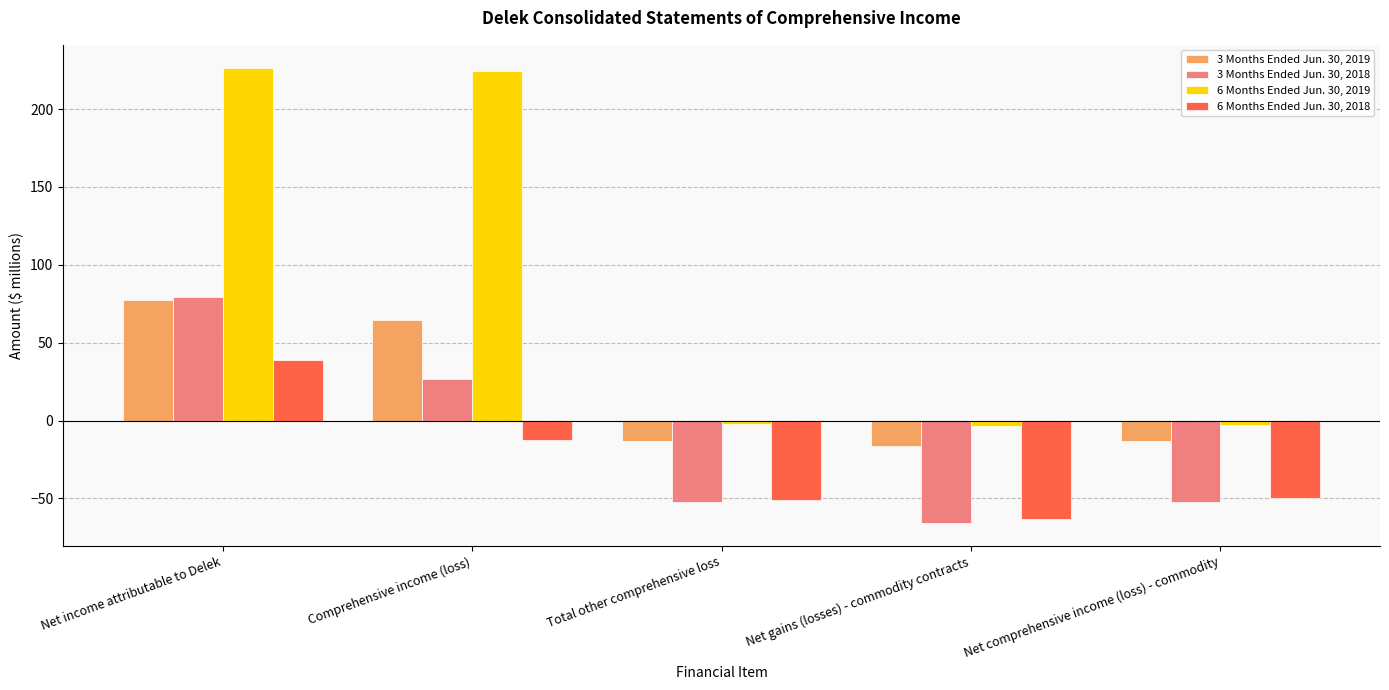

How many data points in 3 Months Ended Jun. 30, 2018 are less than -52?

2